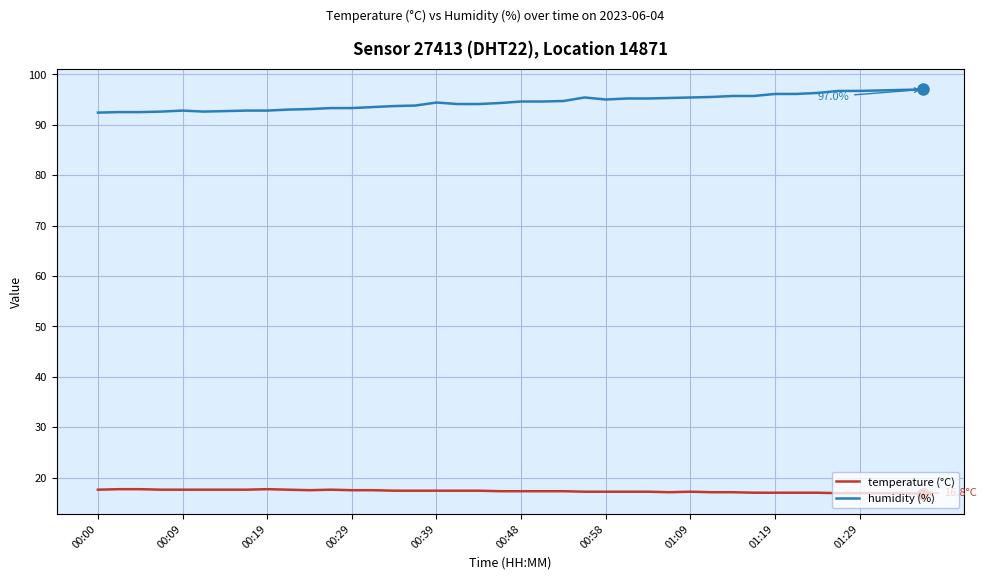

True or false: temperature (°C) and humidity (%) intersect in this chart.

False